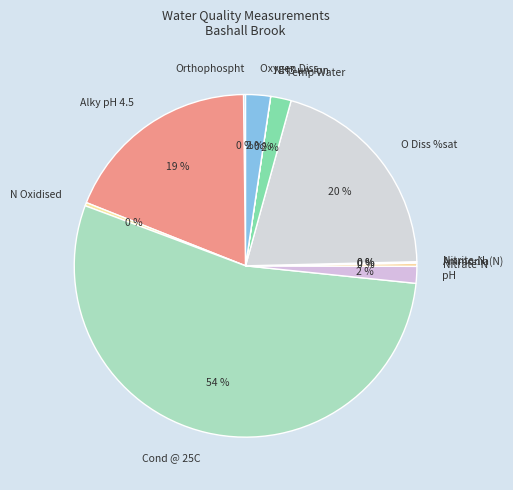

Combined, do Nitrate-N and Oxygen Diss account for over 50%?

No